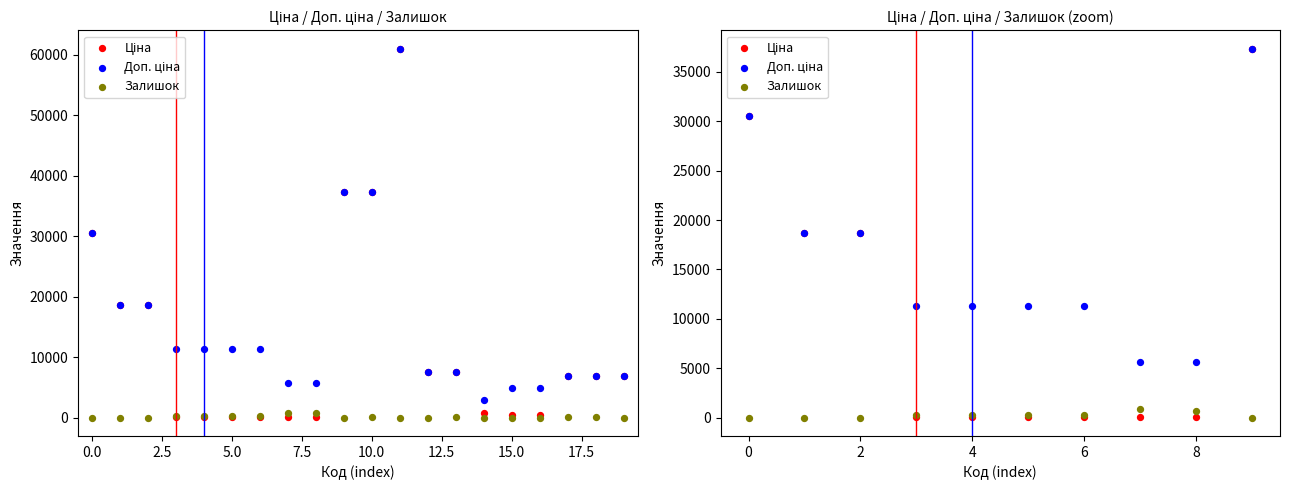

What are all the series names shown in the legend?

Ціна, Доп. ціна, Залишок